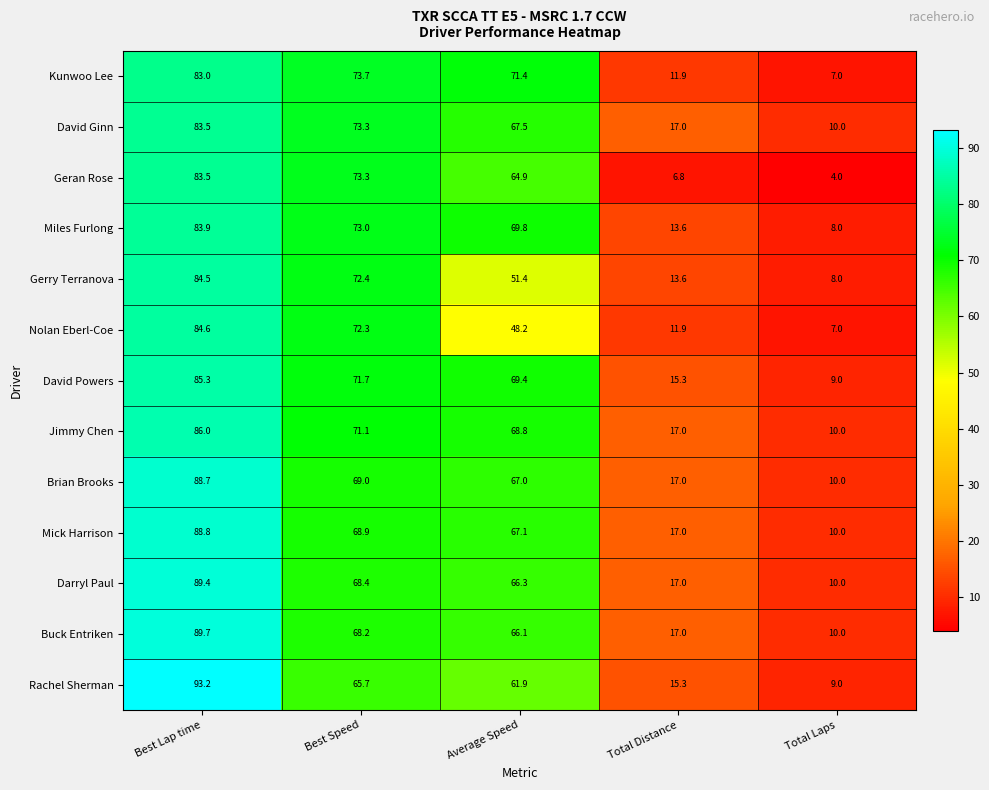

At which category is the sum across all series the highest?

Best Lap time